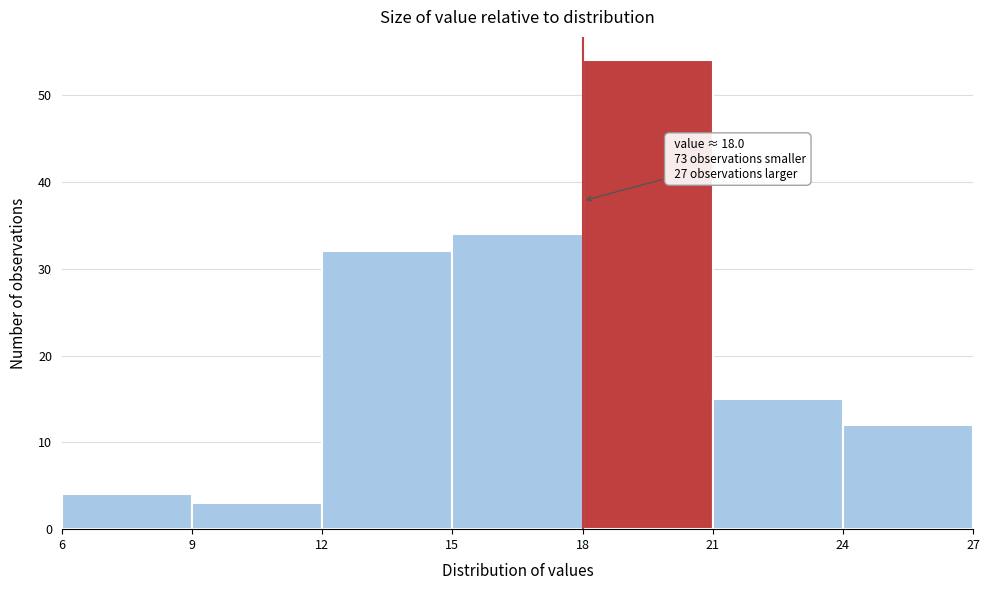

Over which range of the x-axis is the bar tallest?

18 to 21